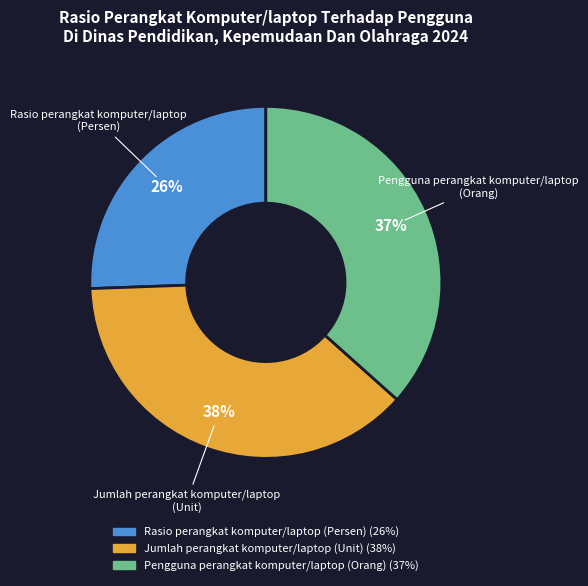

To the nearest percent, what portion does Jumlah perangkat komputer/laptop (Unit) represent?

38%